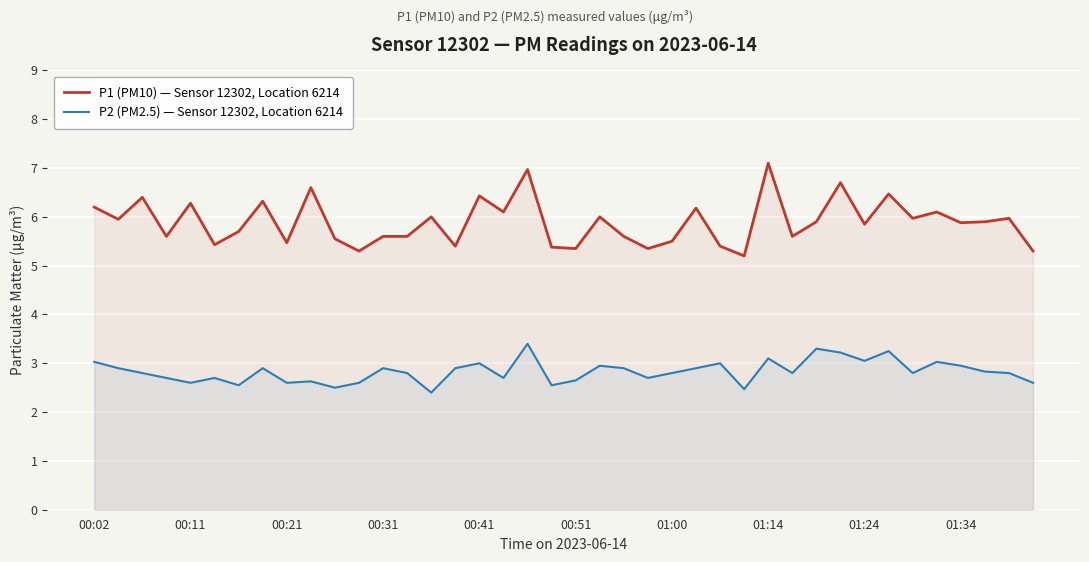

Which series has the largest total across all categories?

P1 (PM10) — Sensor 12302, Location 6214